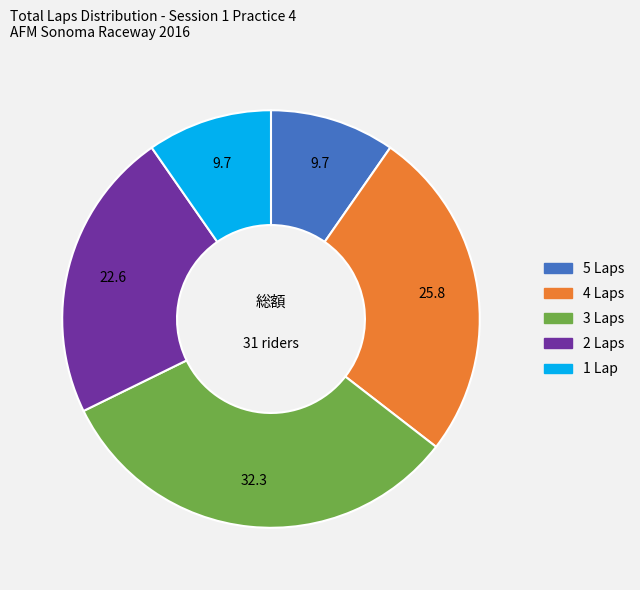

Do 1 Lap and 5 Laps together represent more than half of the pie?

No